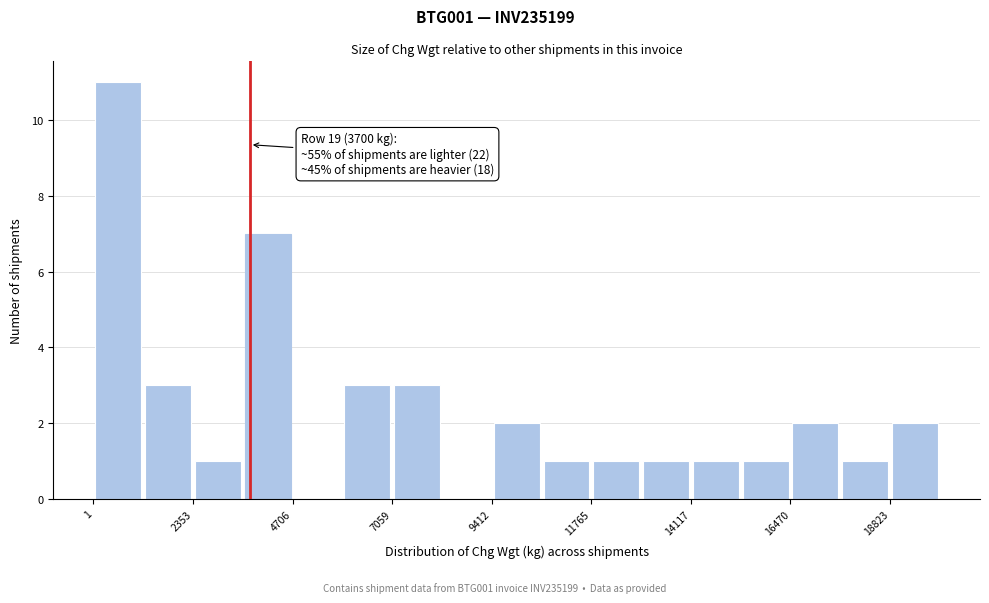

Around what value on the x-axis is the tallest bar? Give the approximate position of its centre, as read against the axis.

500